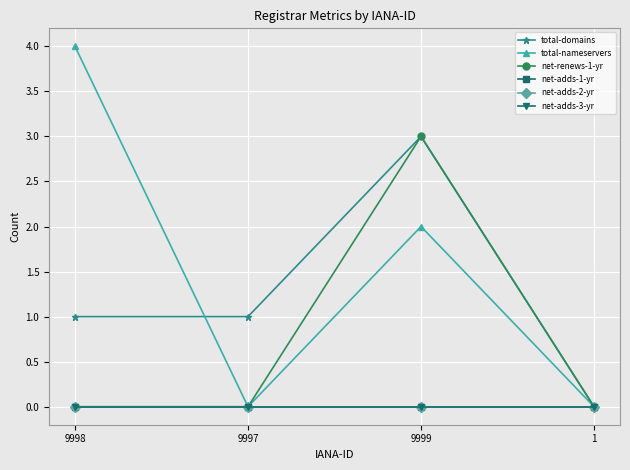

Reading left to right, what are all the values shown in this chart?

total-domains: 1	1	3	0
total-nameservers: 4	0	2	0
net-renews-1-yr: 0	0	3	0
net-adds-1-yr: 0	0	0	0
net-adds-2-yr: 0	0	0	0
net-adds-3-yr: 0	0	0	0